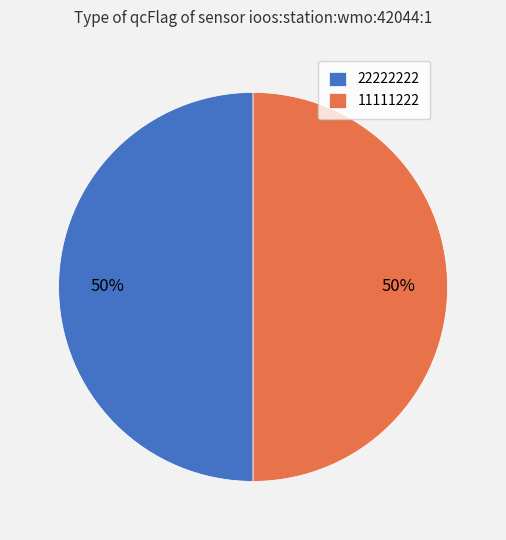

Do 11111222 and 22222222 together represent more than half of the pie?

Yes